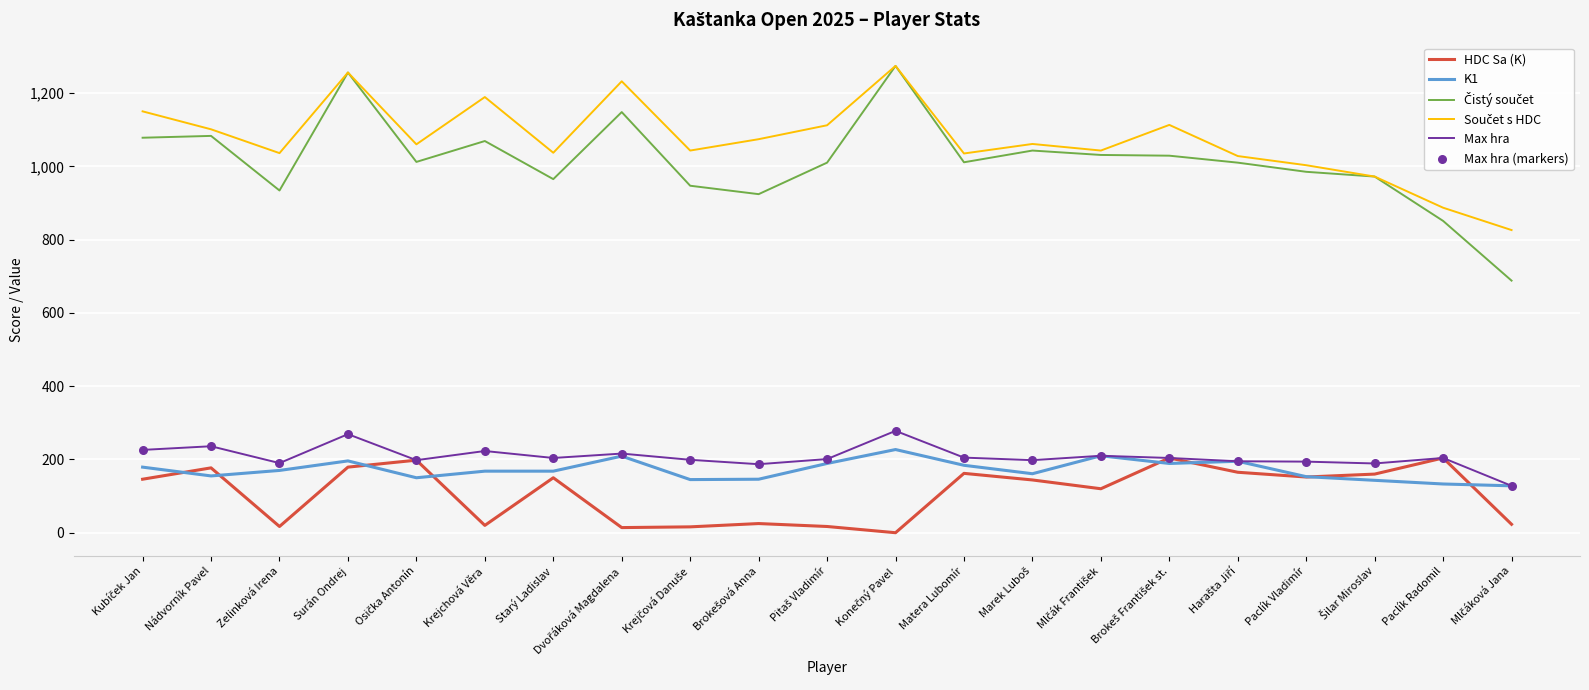

The value of Max hra at Krejchová Věra is 57. True or false?

False